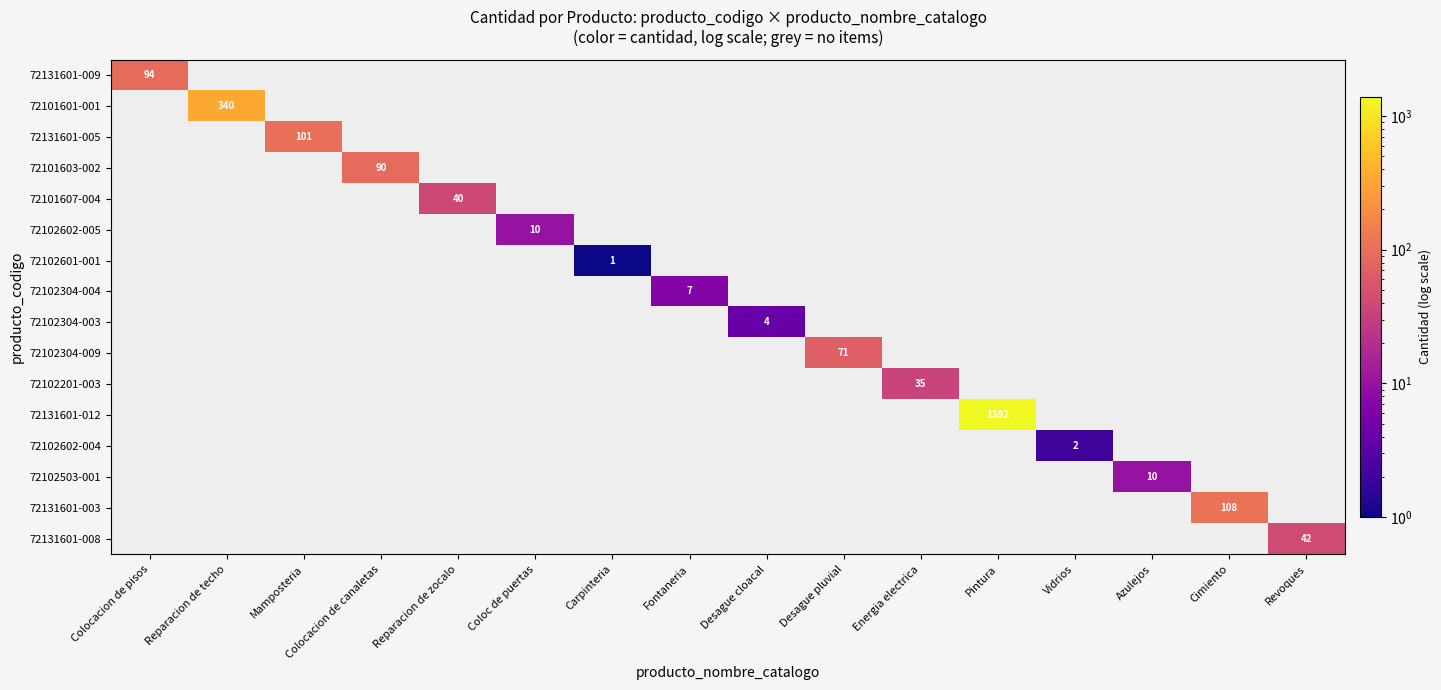

At Fontaneria, list the series in order from largest to smallest.

72102304-004, 72131601-009, 72101601-001, 72131601-005, 72101603-002, 72101607-004, 72102602-005, 72102601-001, 72102304-003, 72102304-009, 72102201-003, 72131601-012, 72102602-004, 72102503-001, 72131601-003, 72131601-008